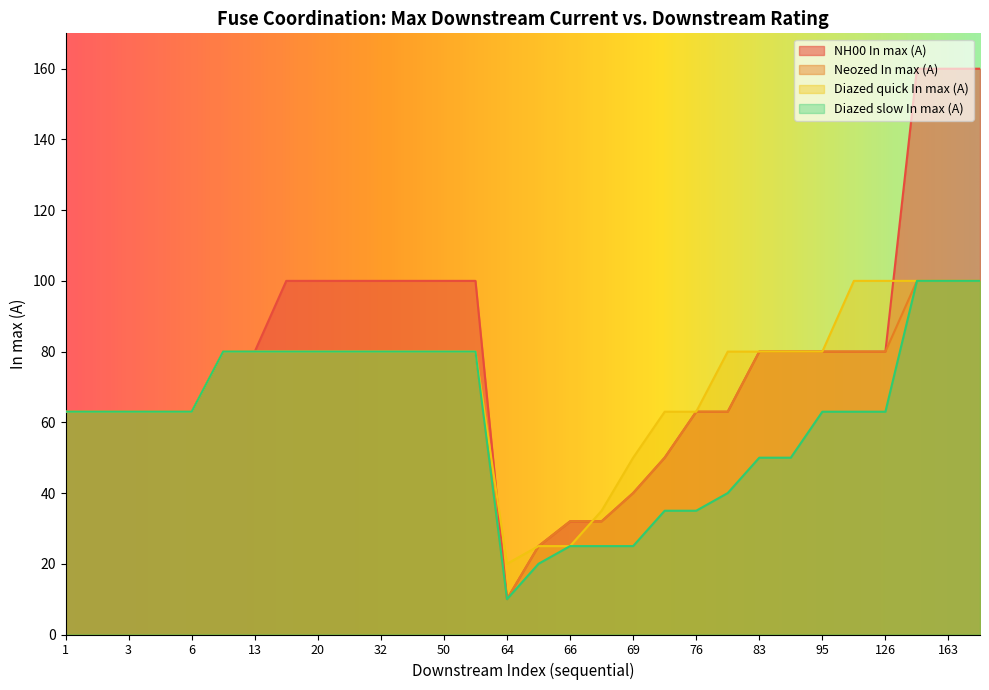

What is the label of the 24th point from the right?

16